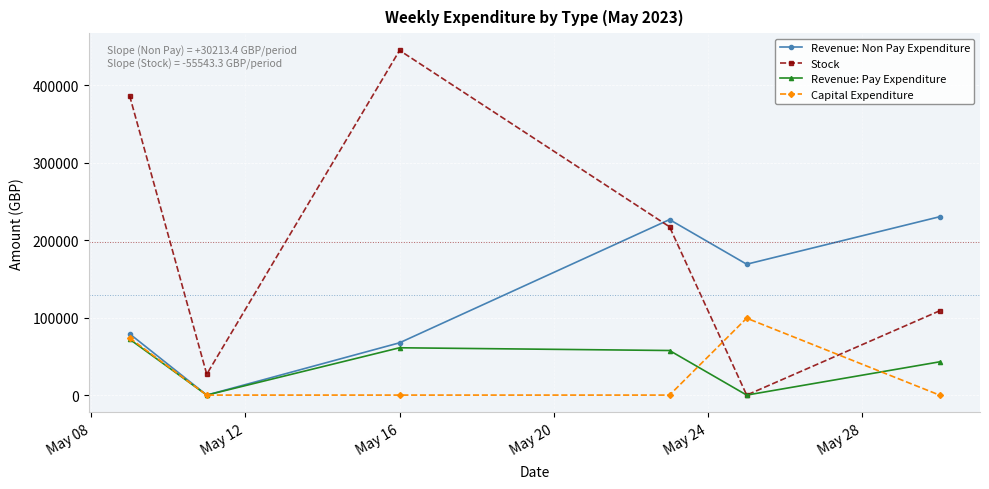

True or false: Revenue: Non Pay Expenditure and Stock intersect in this chart.

True